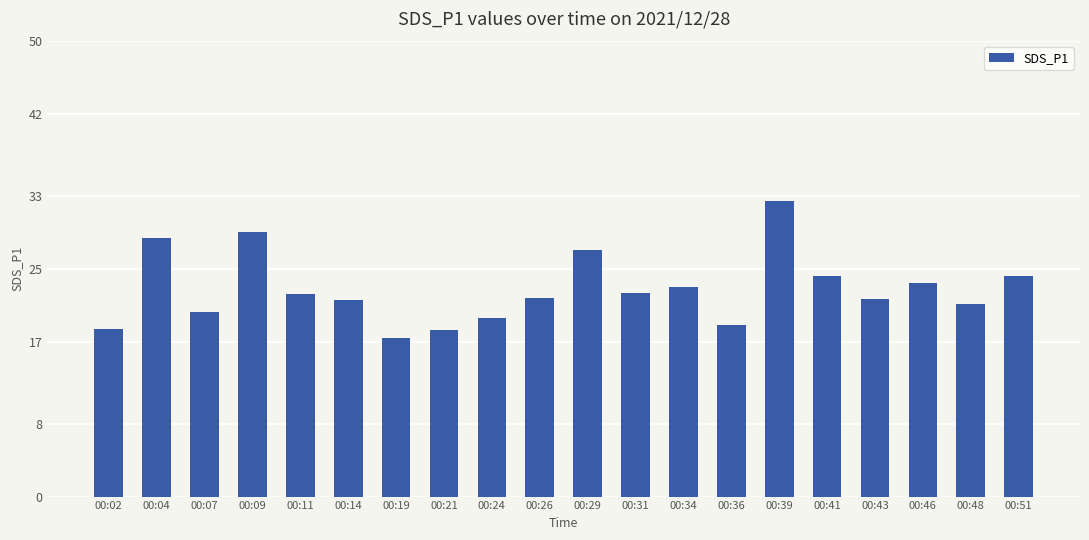

Does the chart contain any negative values?

No